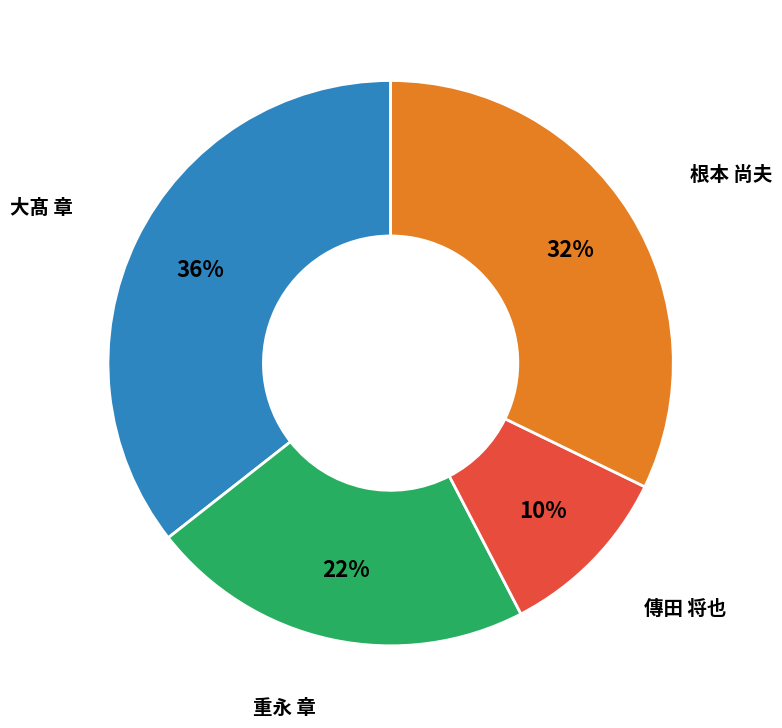

Which has a higher value, 重永 章 or 根本 尚夫?

根本 尚夫